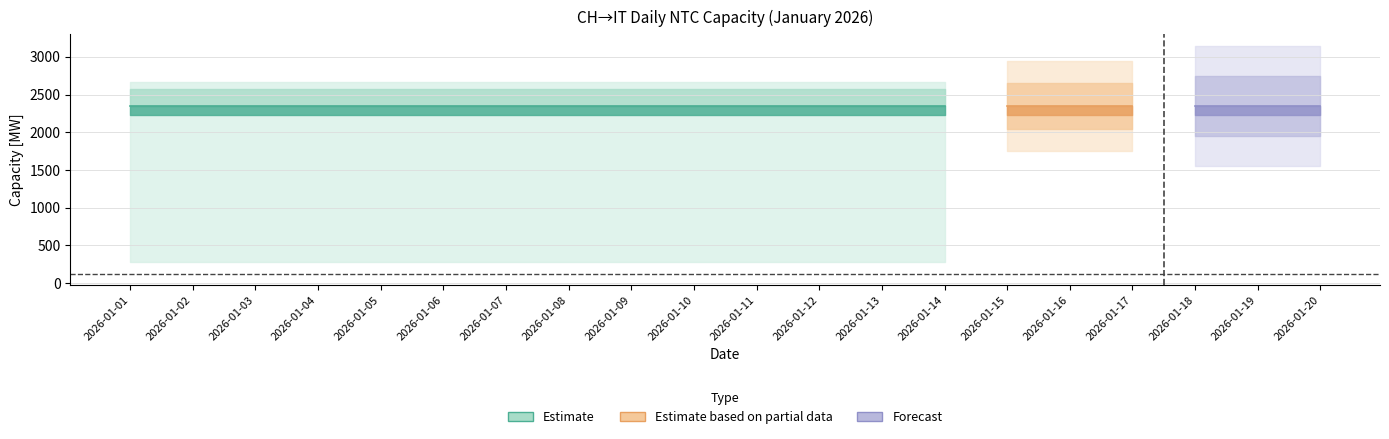

True or false: Final NTC and Market NTC intersect in this chart.

False